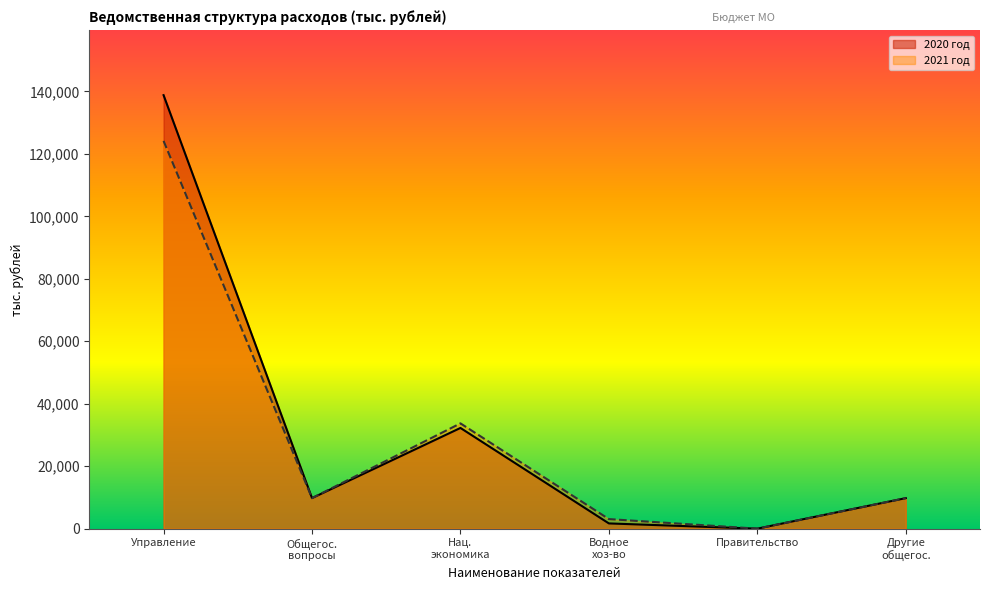

The value of 2021 год at Управление is 124141.6. True or false?

True